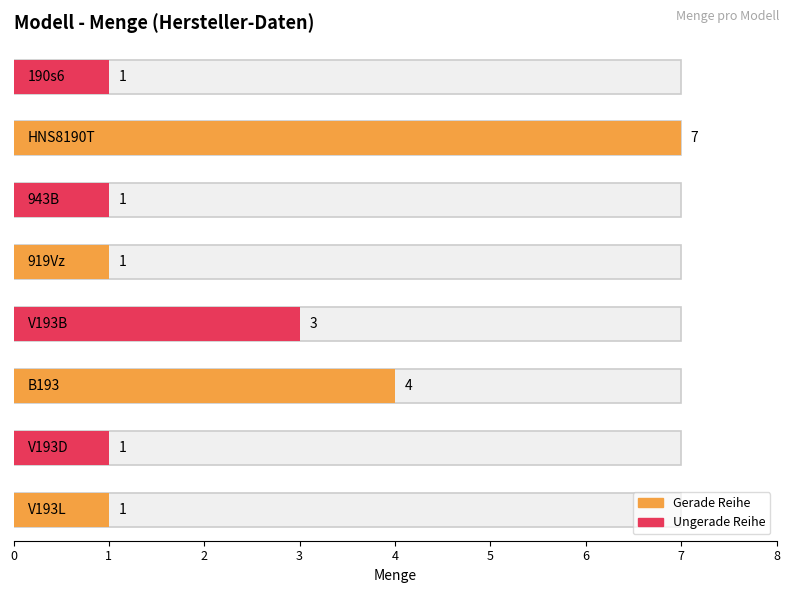

How many values exceed 1?

3